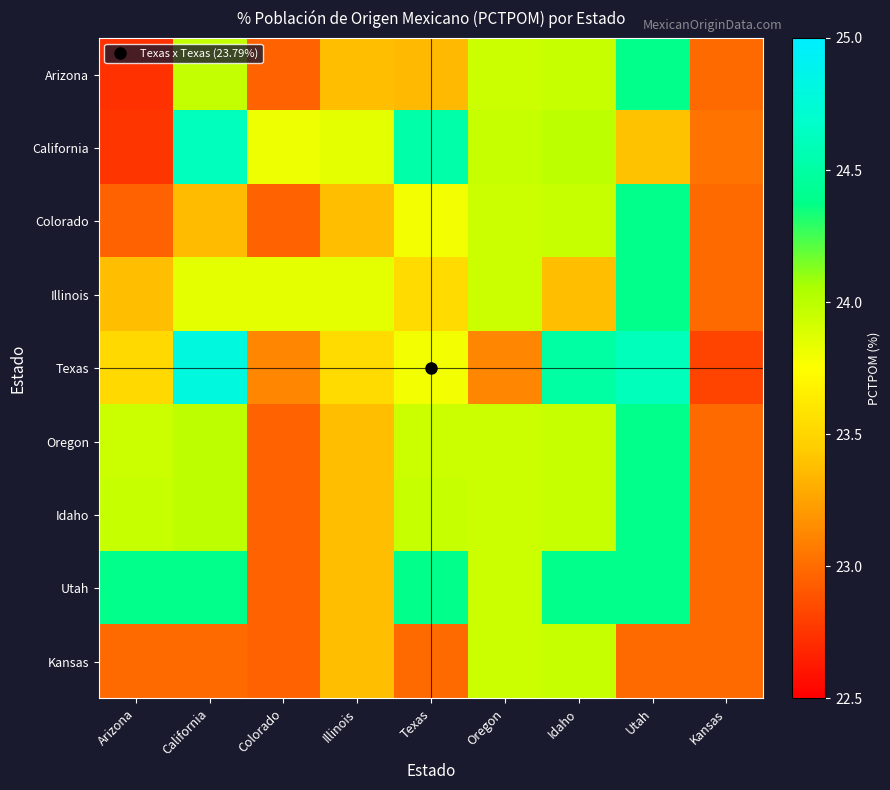

How many distinct data groups are displayed?

9